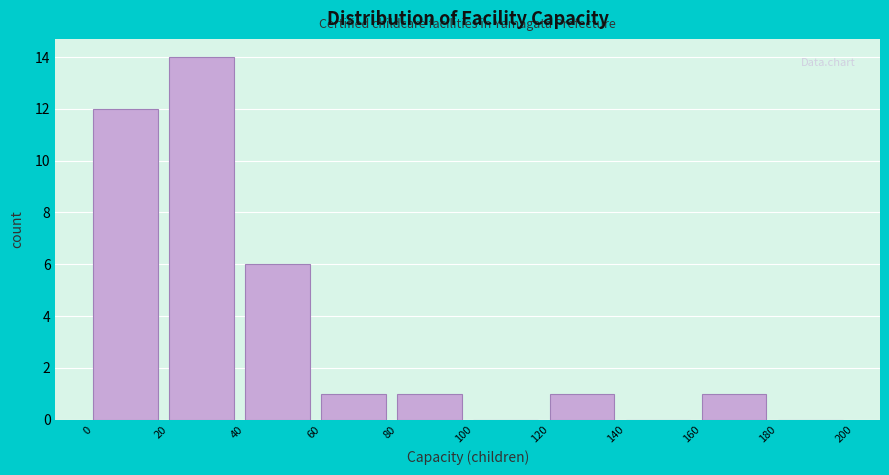

How tall is the bar that spans 0 to 20 on the x-axis? The values are not printed on the chart, so give them approximately, as read against the axis.

12